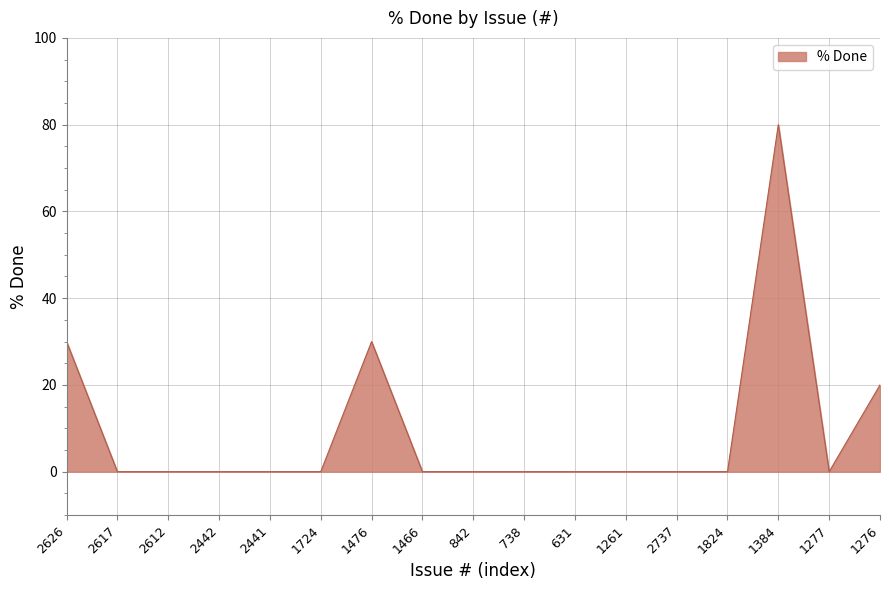

Which label corresponds to the largest value in the chart?

1384